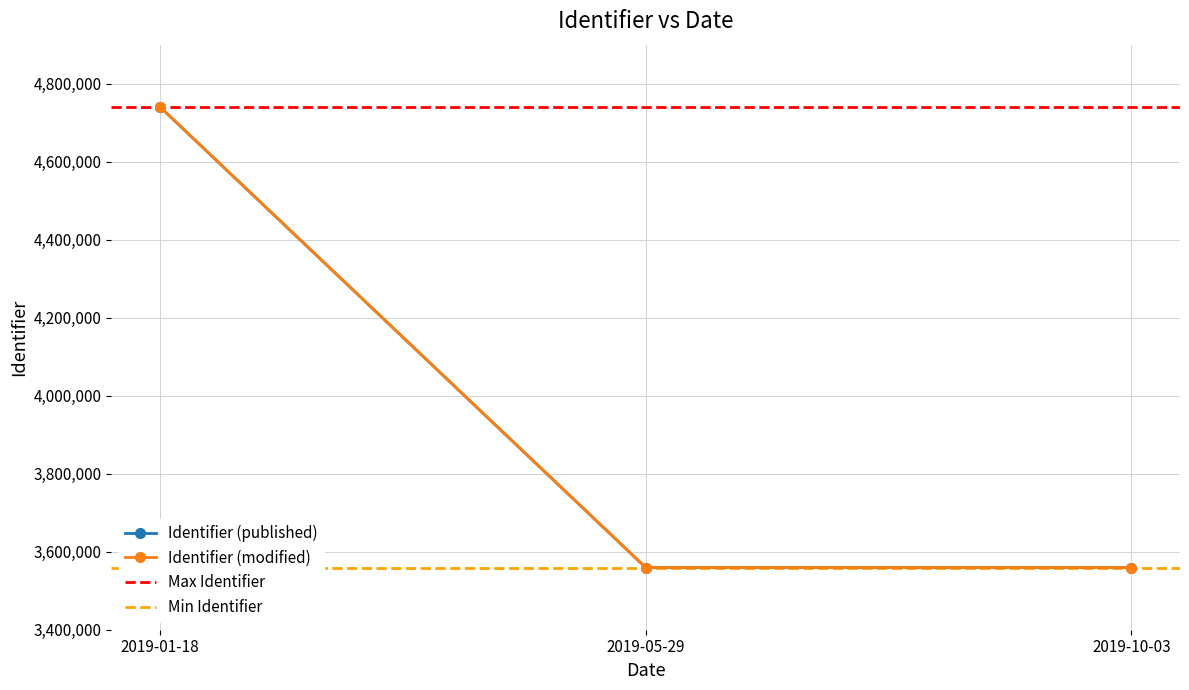

What is the total value across all series at 2019-01-18?

9481044